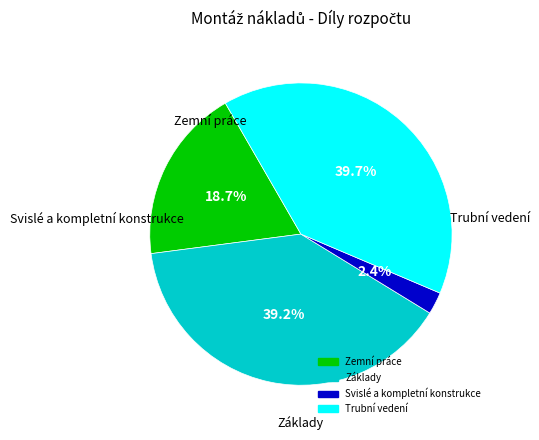

What percentage is the Trubní vedení slice, to the nearest percent?

40%